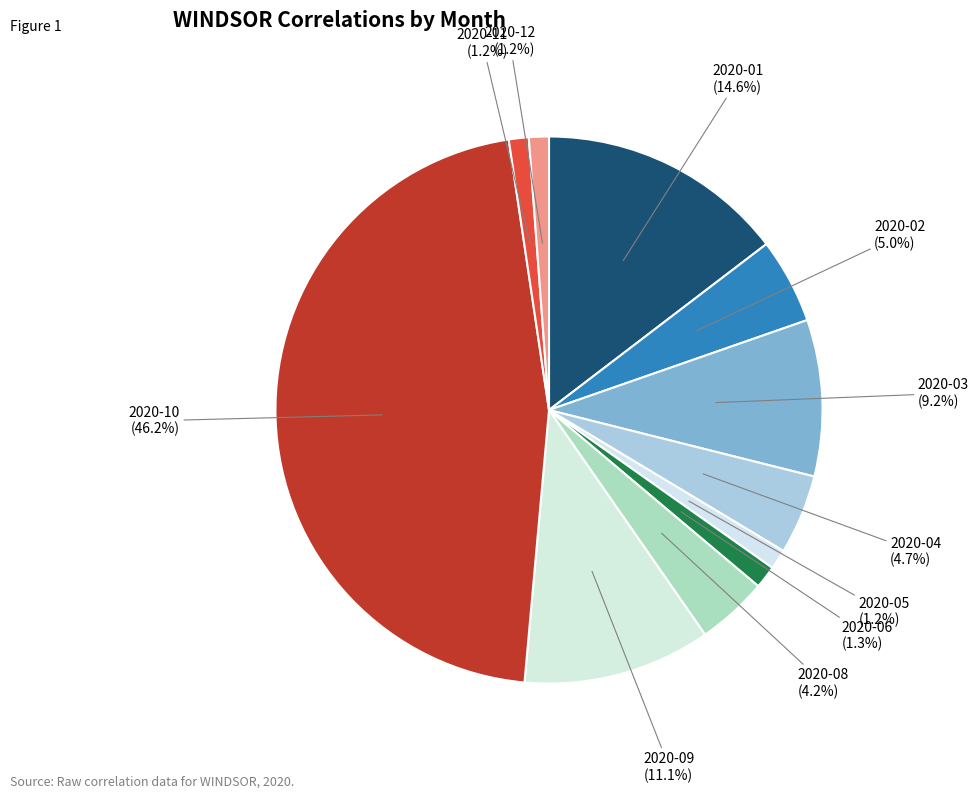

Count the number of slices in the pie.

11